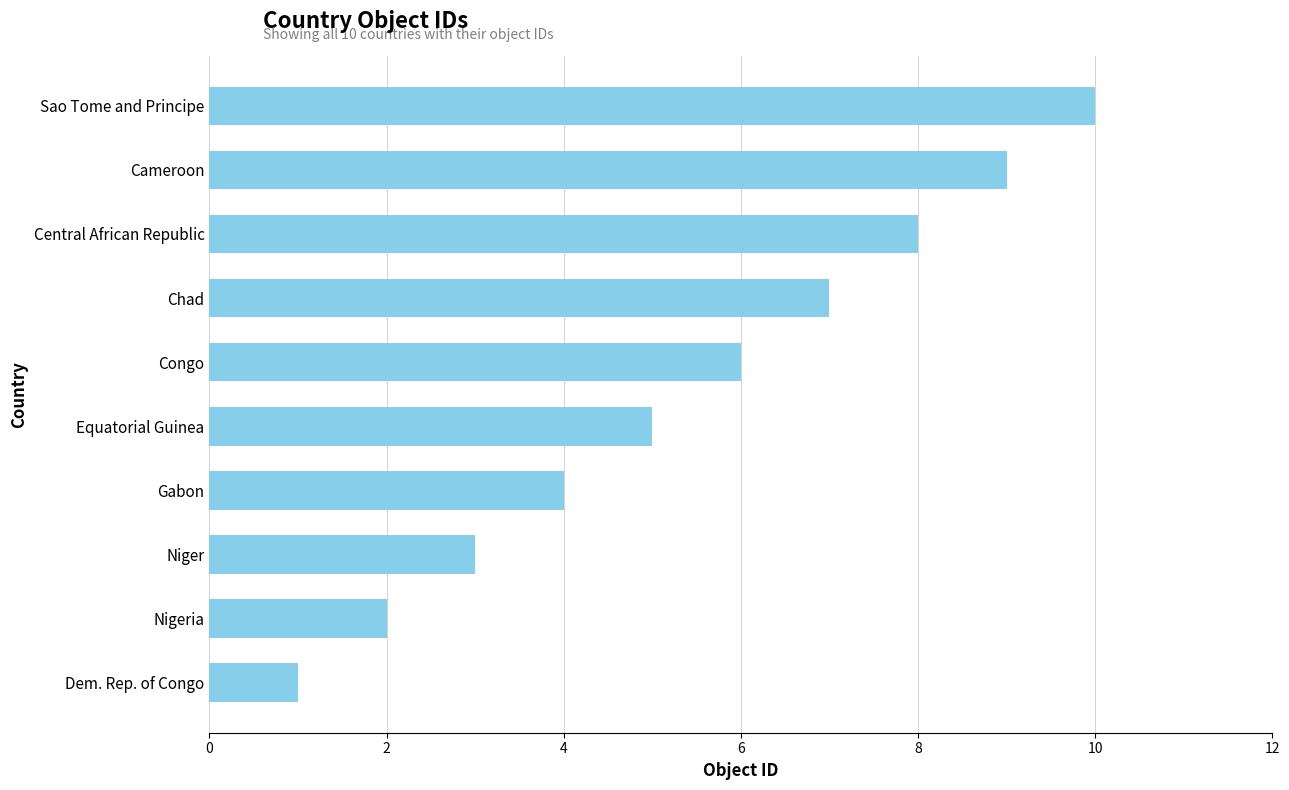

Which category has the highest value across all series?

Sao Tome and Principe